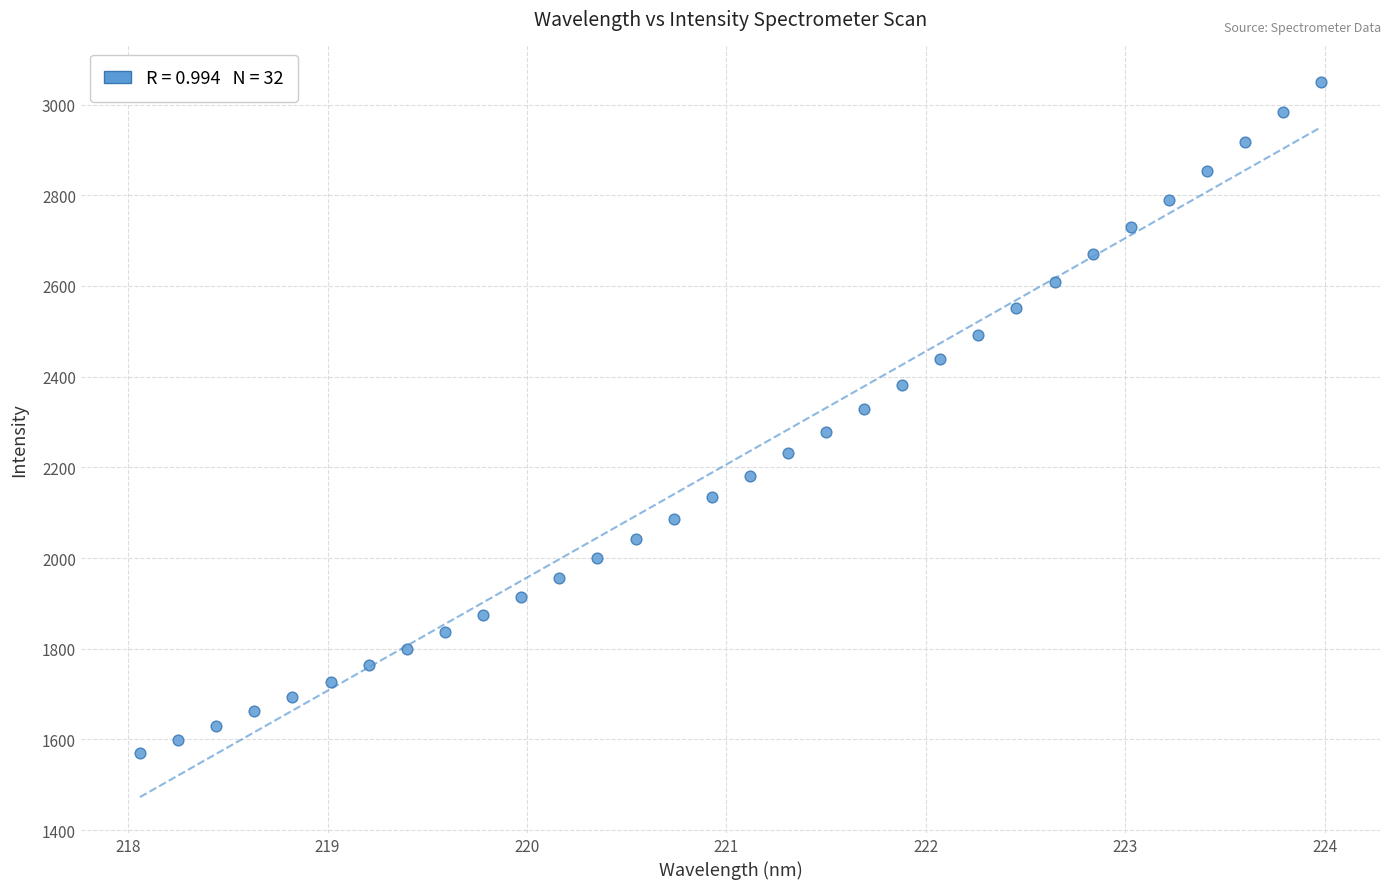

What is the range of X values (max minus min)?

5.9